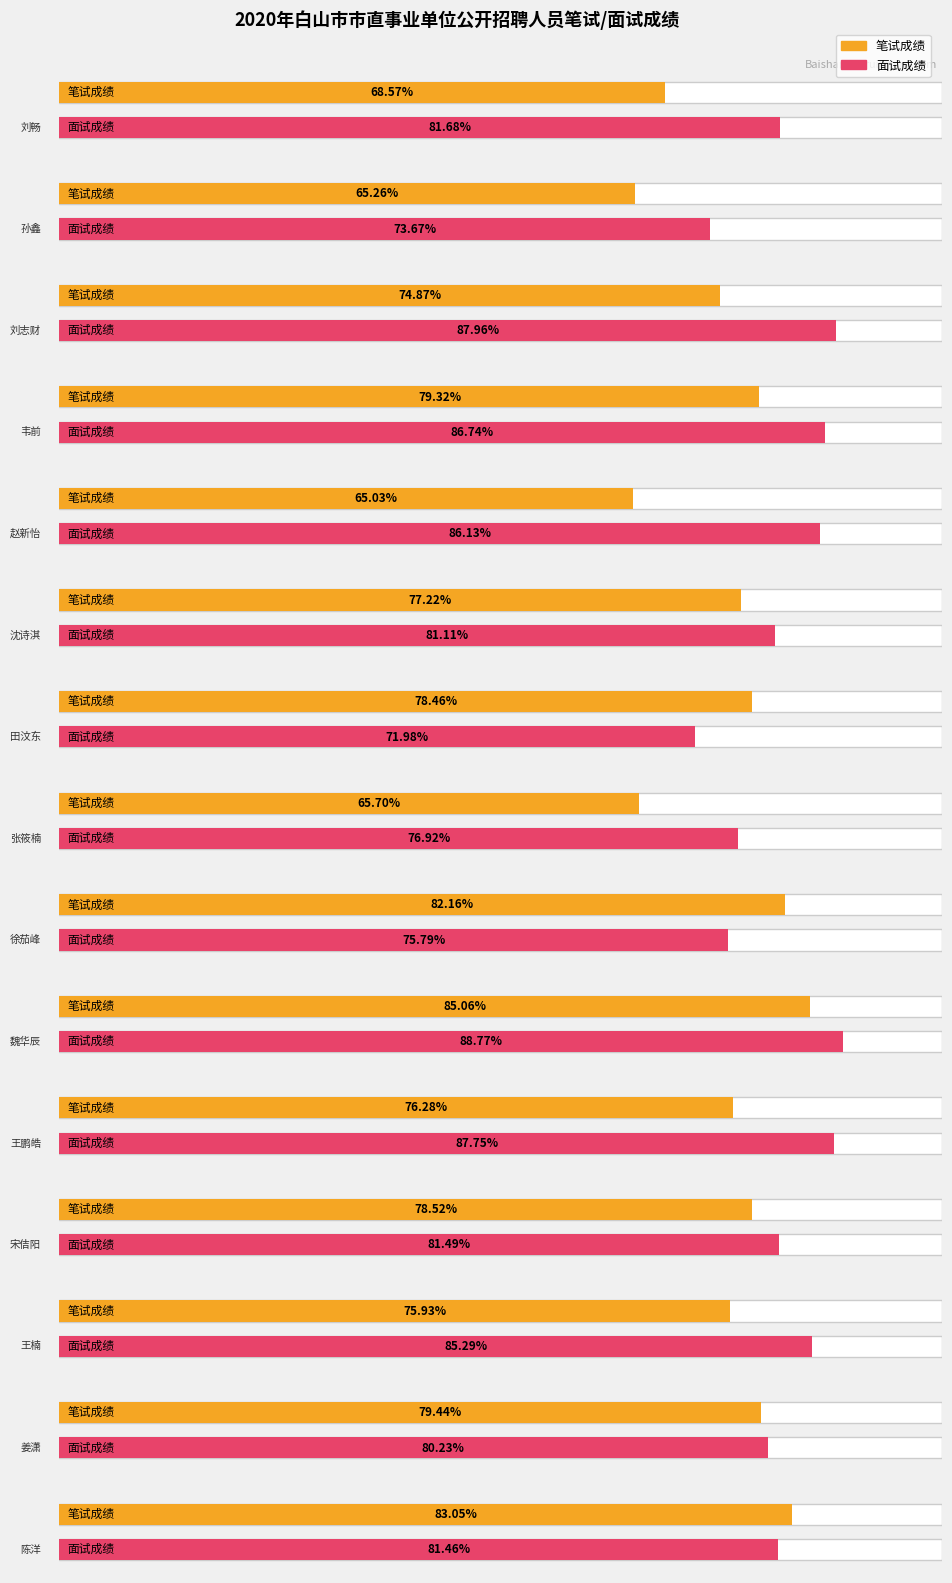

Where is 笔试成绩 nearest to the value 75?

刘志财